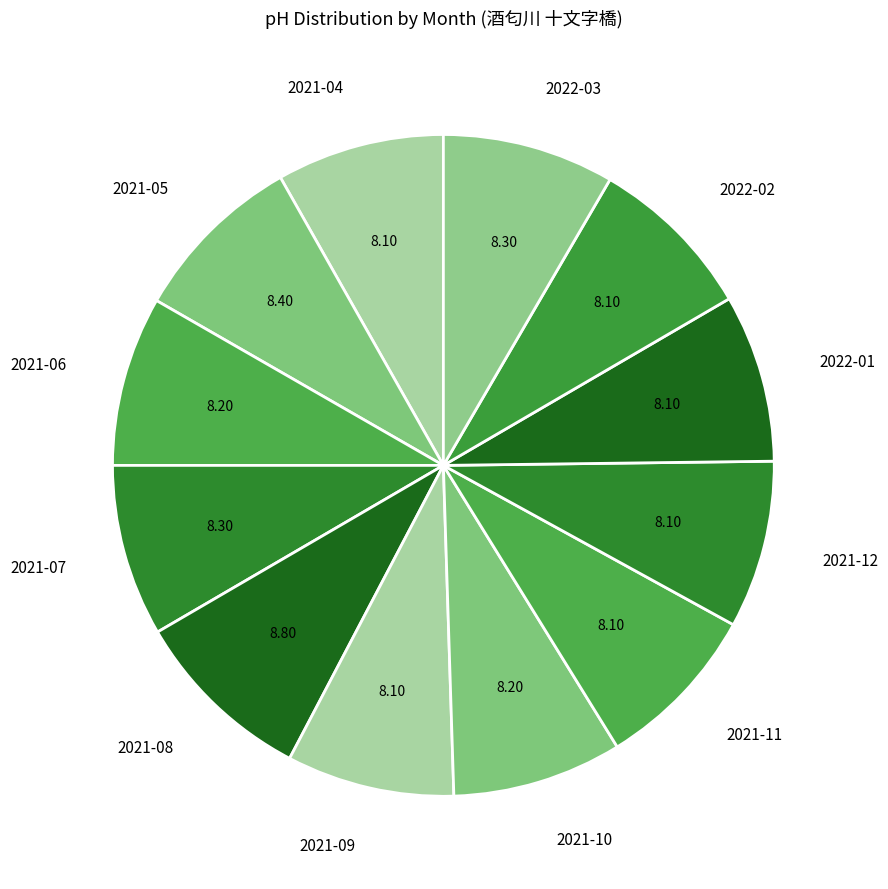

Approximately how many times larger is the value at 2021-06 compared to 2021-12?

1.0